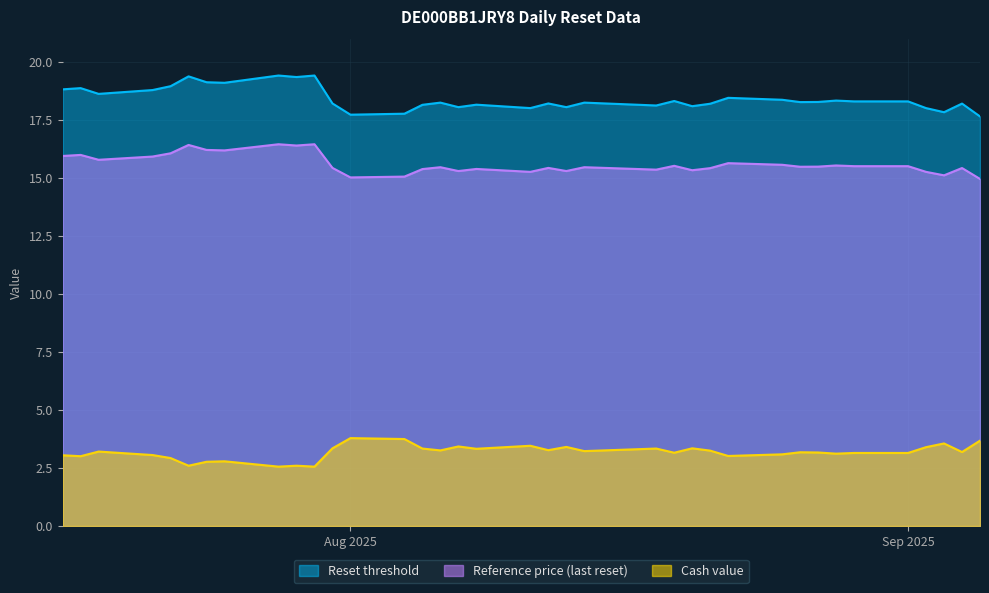

Rank the series by their average value, from highest to lowest.

Reset threshold, Reference price (last reset), Cash value